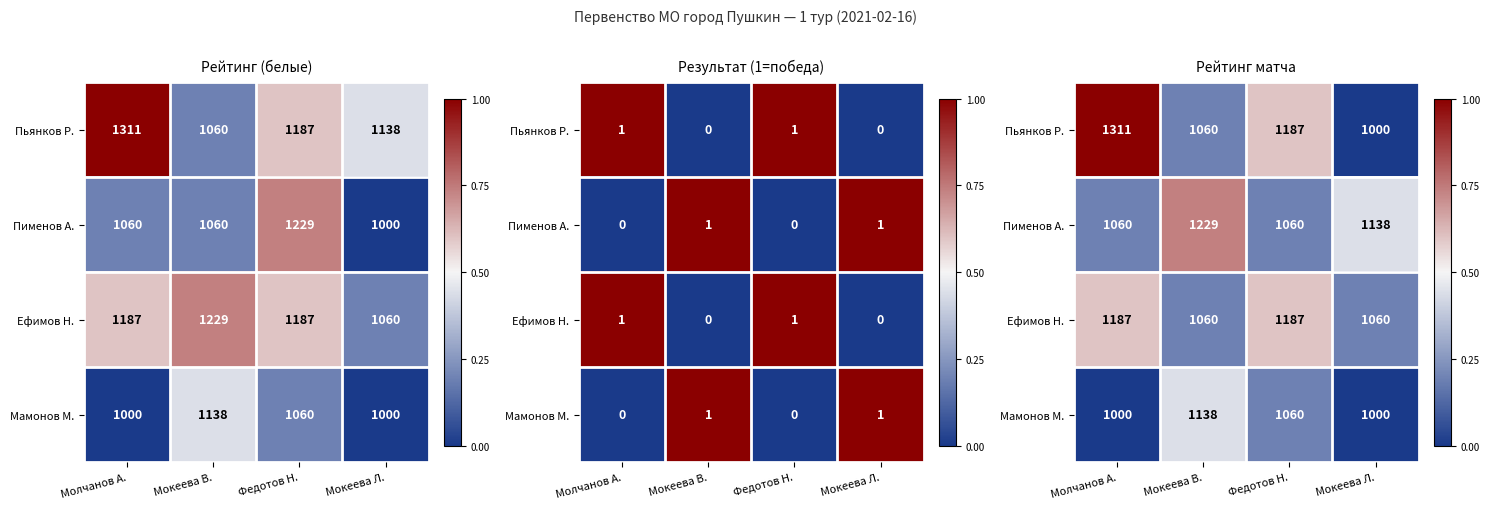

Count the number of data series in this chart.

4